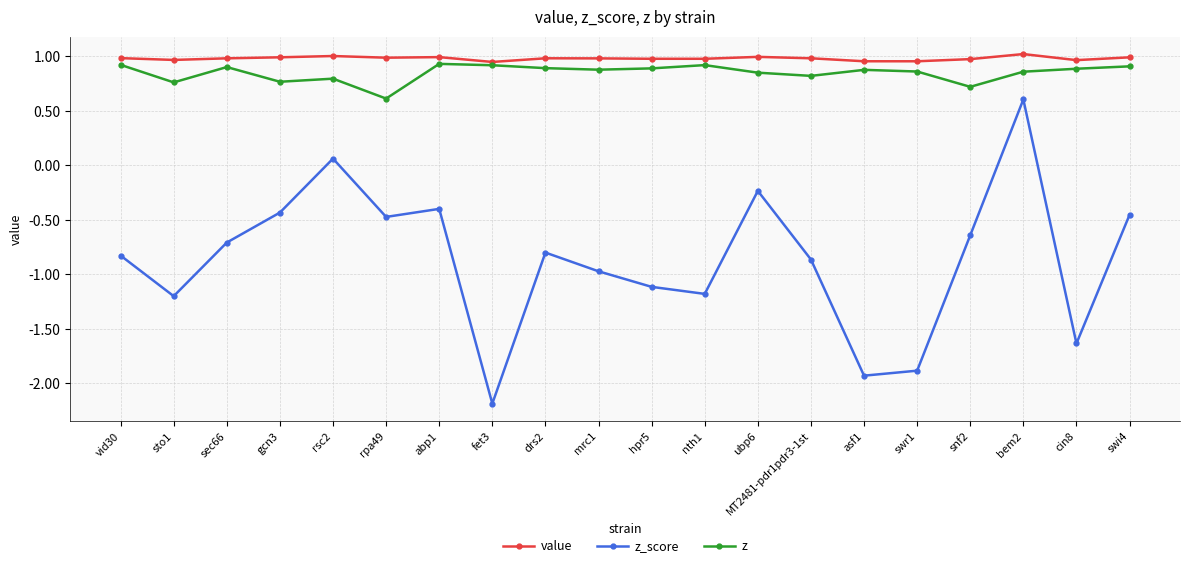

What is the sum of the z values at vid30 and fet3?

1.8